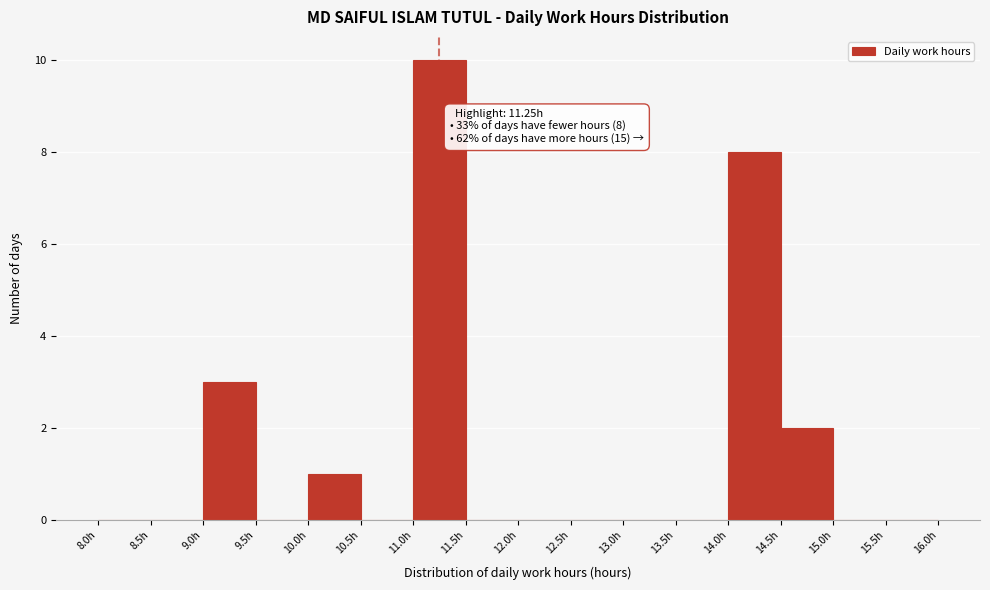

Over which range of the x-axis is the bar tallest?

11.0 to 11.5